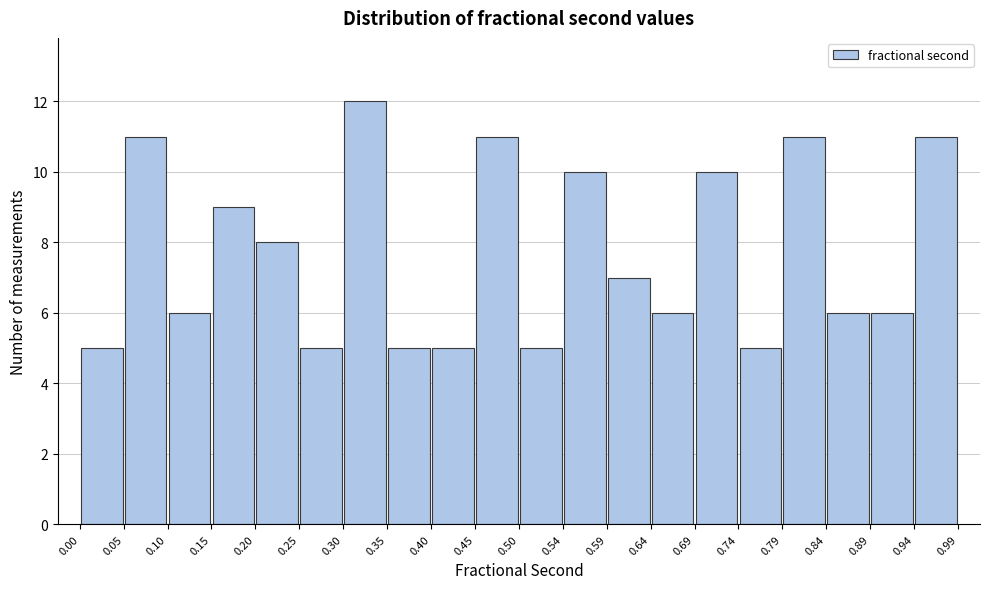

What is the height of the bar covering 0.94 to 0.99 on the x-axis? The values are not printed on the chart, so give them approximately, as read against the axis.

11